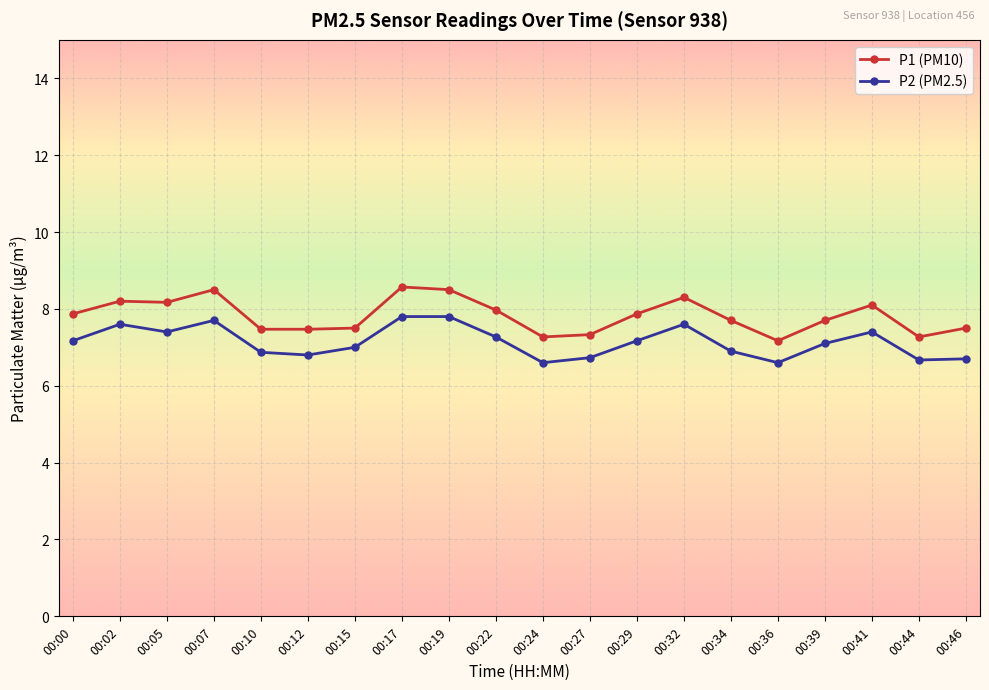

True or false: P1 (PM10) and P2 (PM2.5) intersect in this chart.

False